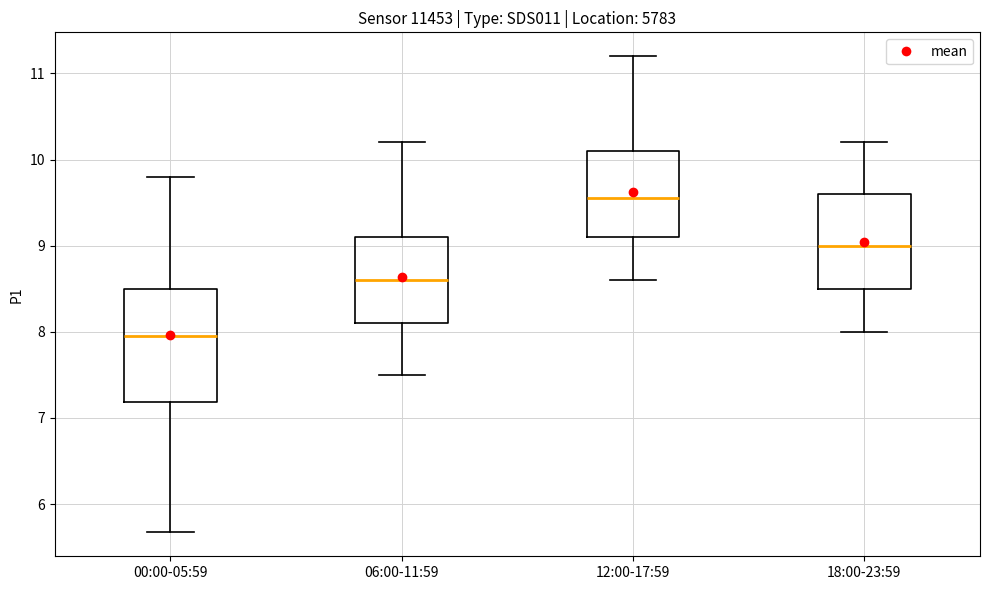

Where is the upper edge of the box for 00:00-05:59 on the y-axis? The values are not printed on the chart, so give them approximately, as read against the axis.

8.5